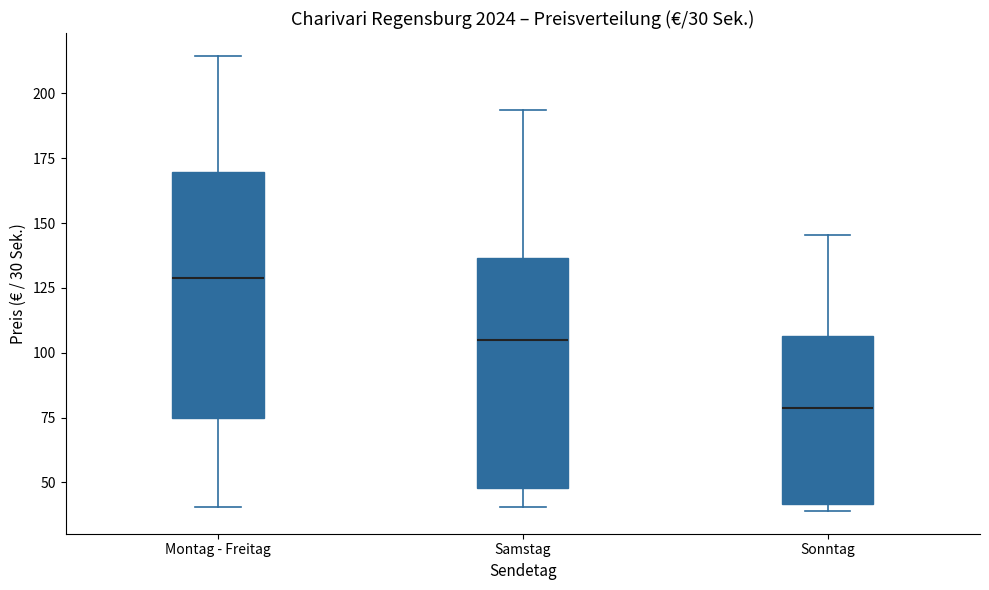

Which box's median line is the lowest?

Sonntag